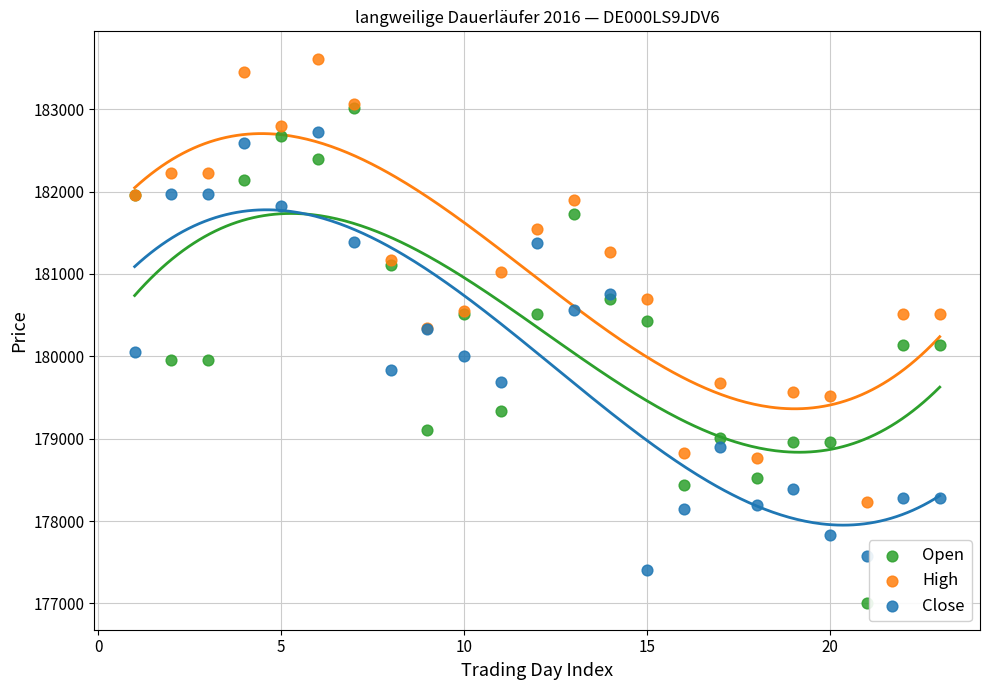

Which series reaches the minimum Y coordinate?

Open